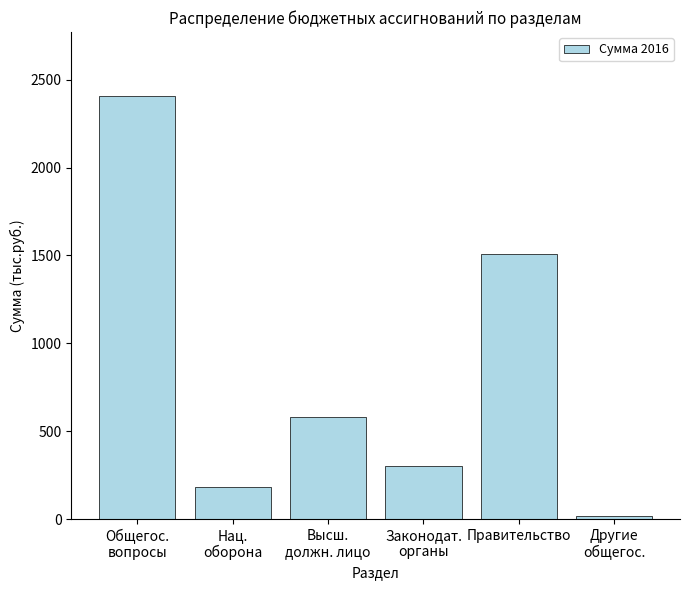

Approximately how many times larger is the value at Законодат.
органы compared to Правительство?

0.2